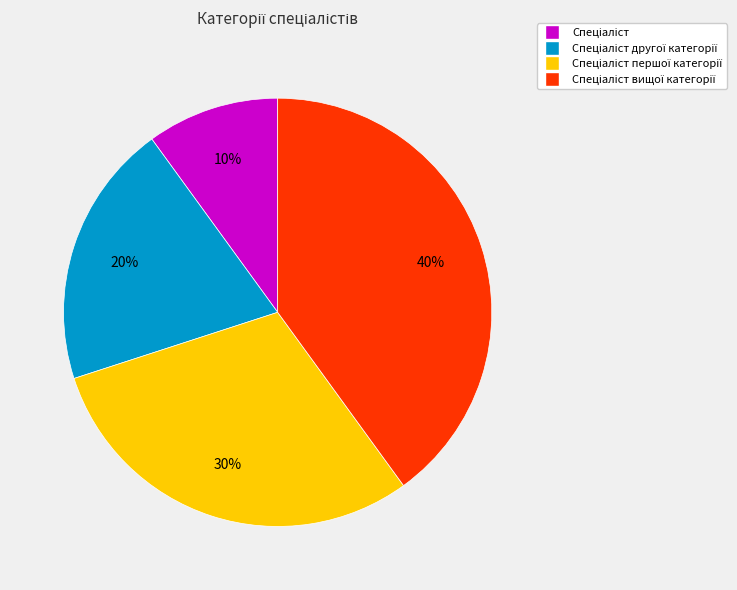

Does any single category account for the majority?

No